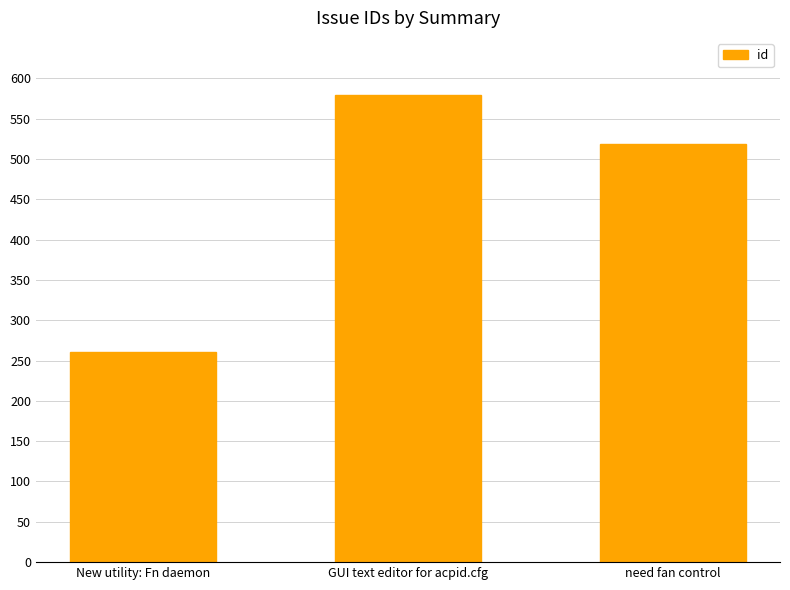

How many categories are shown in the chart?

3